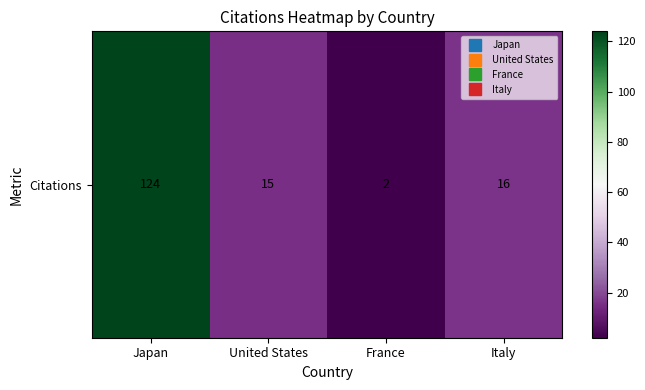

Which has a higher value, Japan or France?

Japan